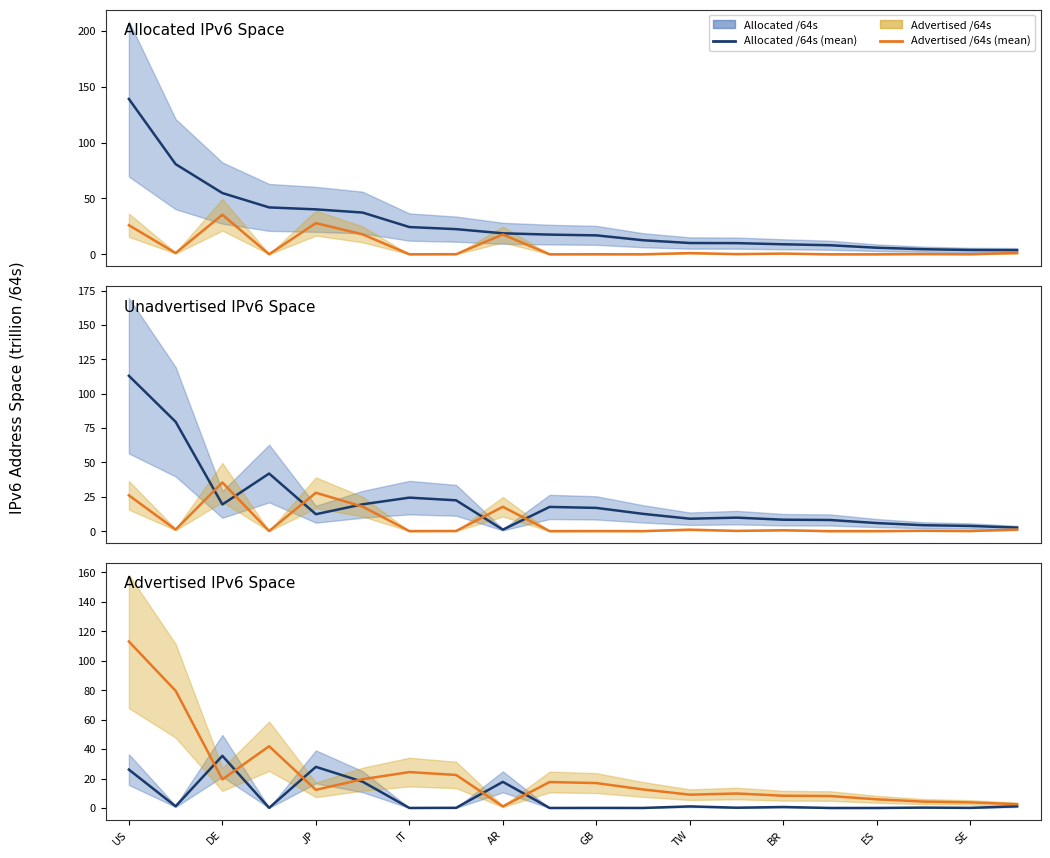

Which series has the largest total across all categories?

Advertised /64s